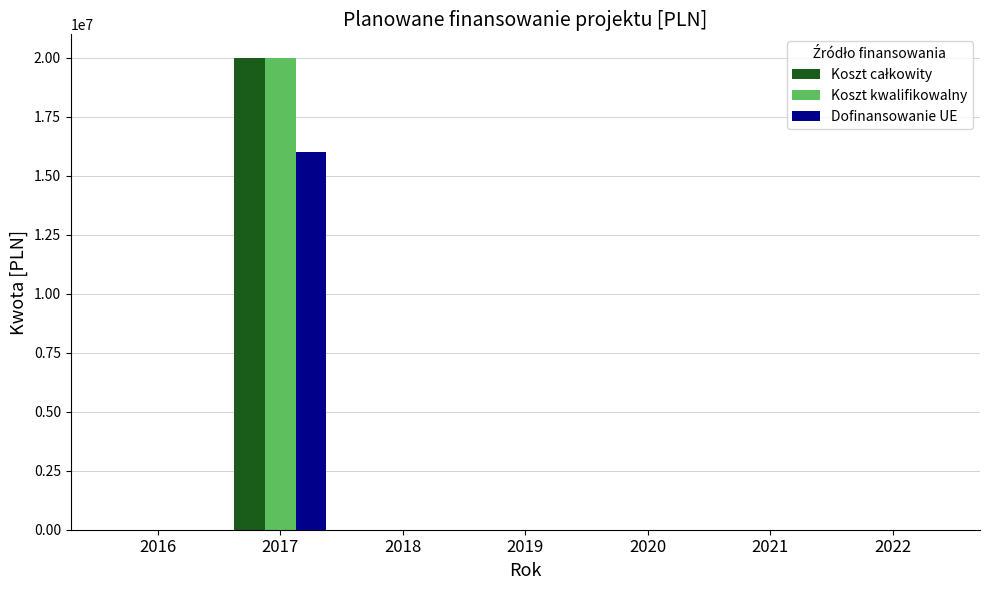

The value of Dofinansowanie UE at 2022 is -8965517. True or false?

False